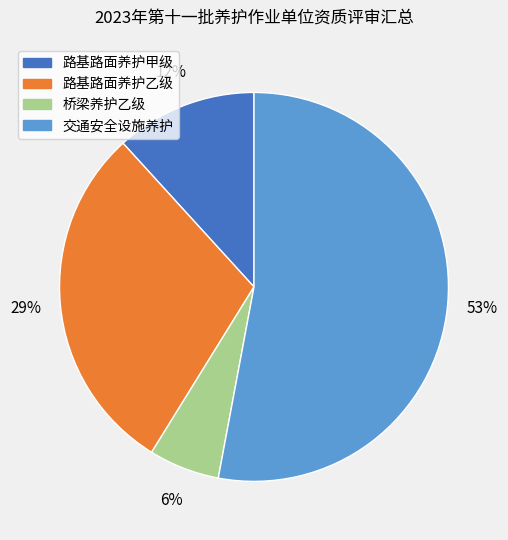

To the nearest percent, what is the combined percentage of 路基路面养护甲级 and 路基路面养护乙级?

41%